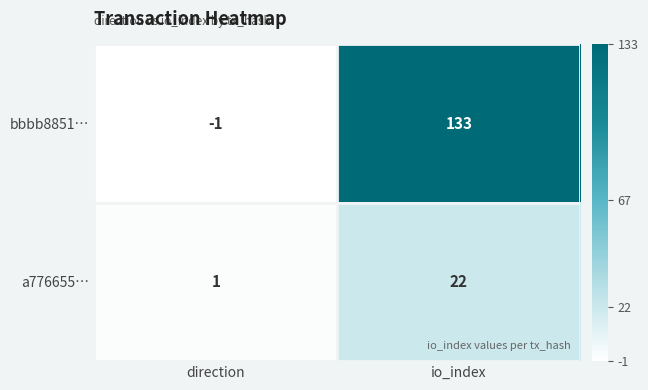

Reading left to right, extract all data points from this chart.

bbbb8851…: direction=-1	io_index=133
a776655…: direction=1	io_index=22